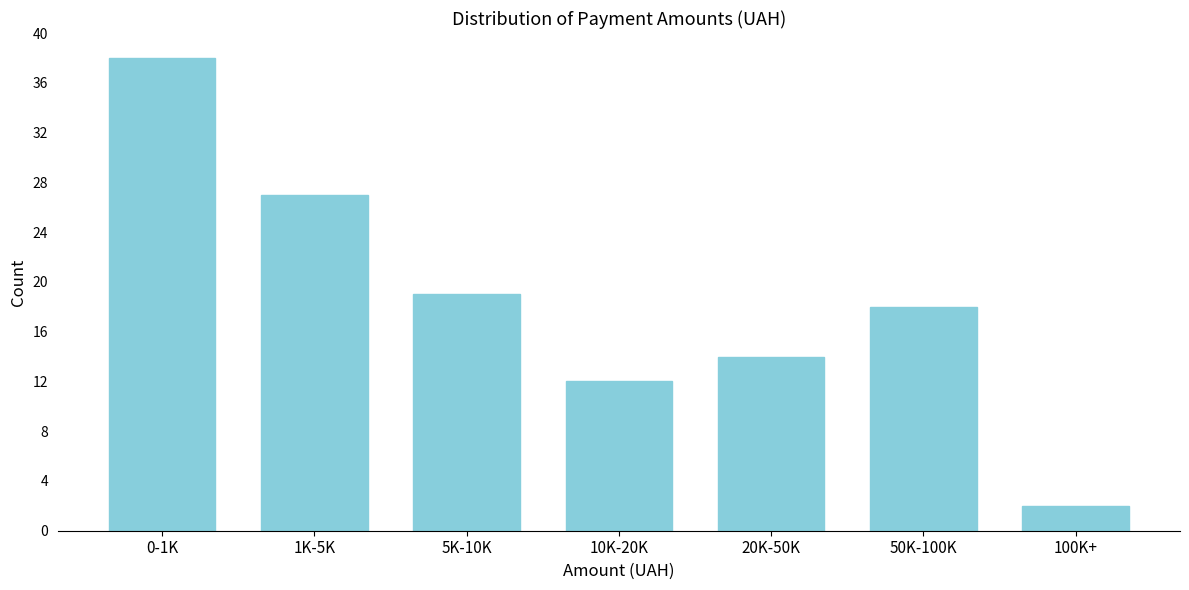

Reading right to left, what are all the values shown in this chart?

100K+=2	50K-100K=18	20K-50K=14	10K-20K=12	5K-10K=19	1K-5K=27	0-1K=38